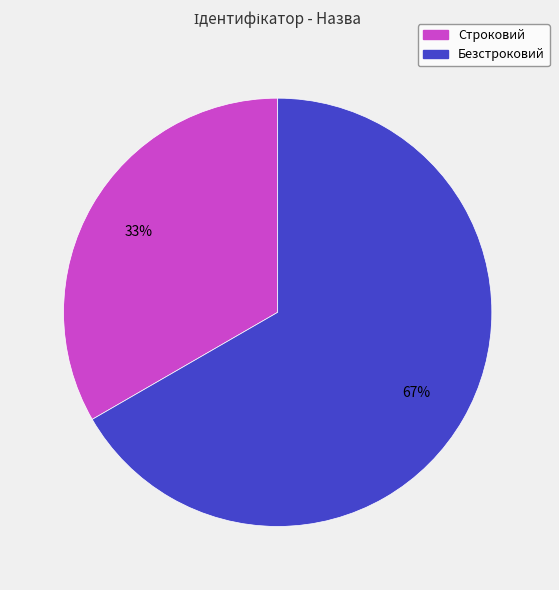

How many slices are in this pie chart?

2